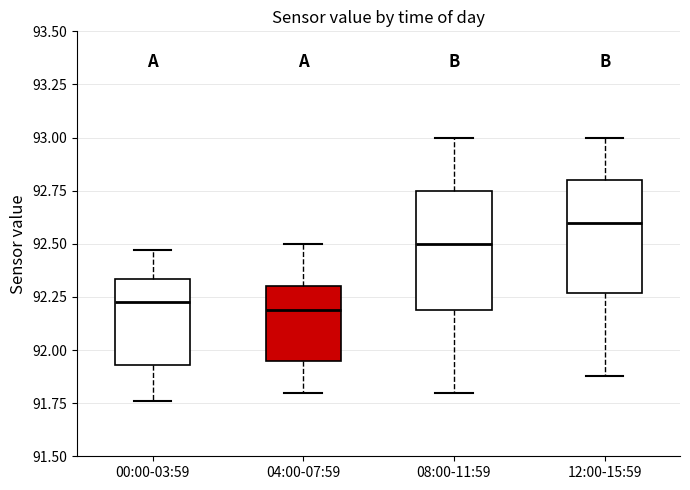

Reading left to right, transcribe this box plot: for each box, give where its median line is, the range the box spans, and where its two whiskers end, as read against the y-axis. The values are not printed on the chart, so give them approximately, as read against the axis.

00:00-03:59: median 92.25, box 91.95 to 92.35, whiskers 91.75 to 92.45
04:00-07:59: median 92.20, box 91.95 to 92.30, whiskers 91.80 to 92.50
08:00-11:59: median 92.50, box 92.20 to 92.75, whiskers 91.80 to 93.00
12:00-15:59: median 92.60, box 92.25 to 92.80, whiskers 91.90 to 93.00